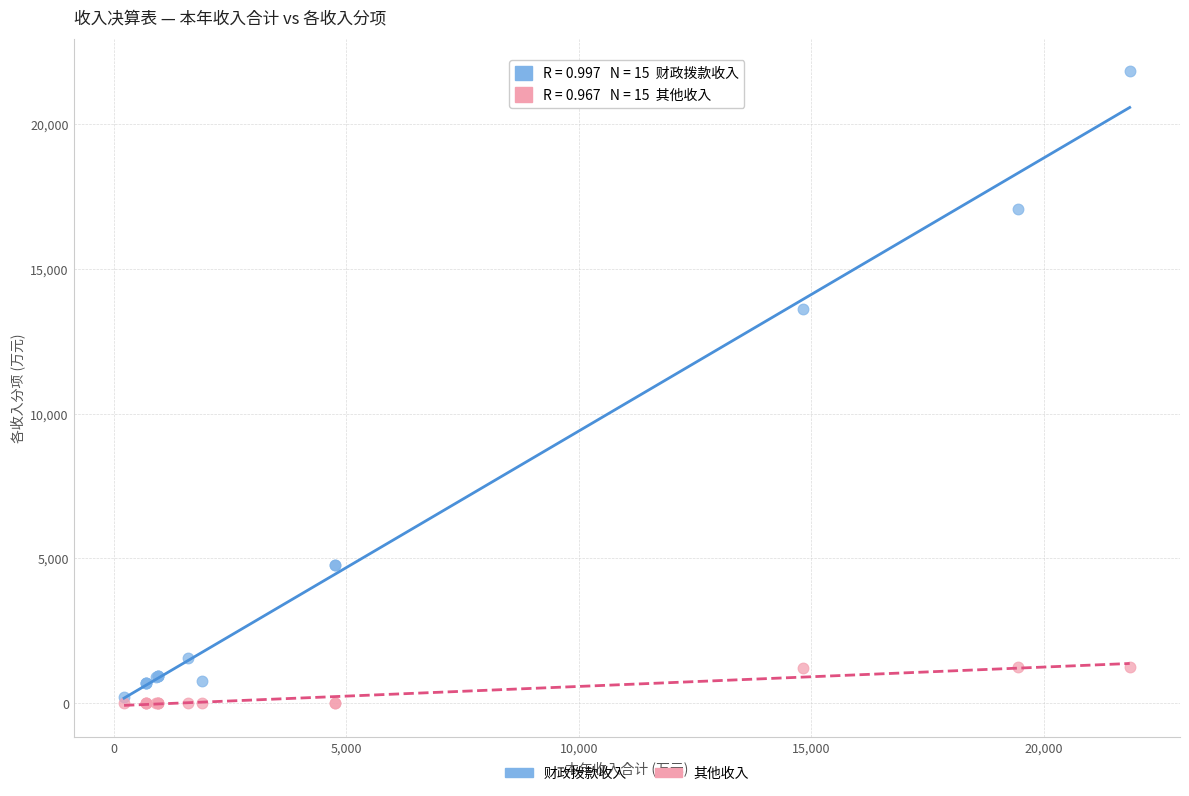

Across all series, what Y value is closest to 10920?

13612.6